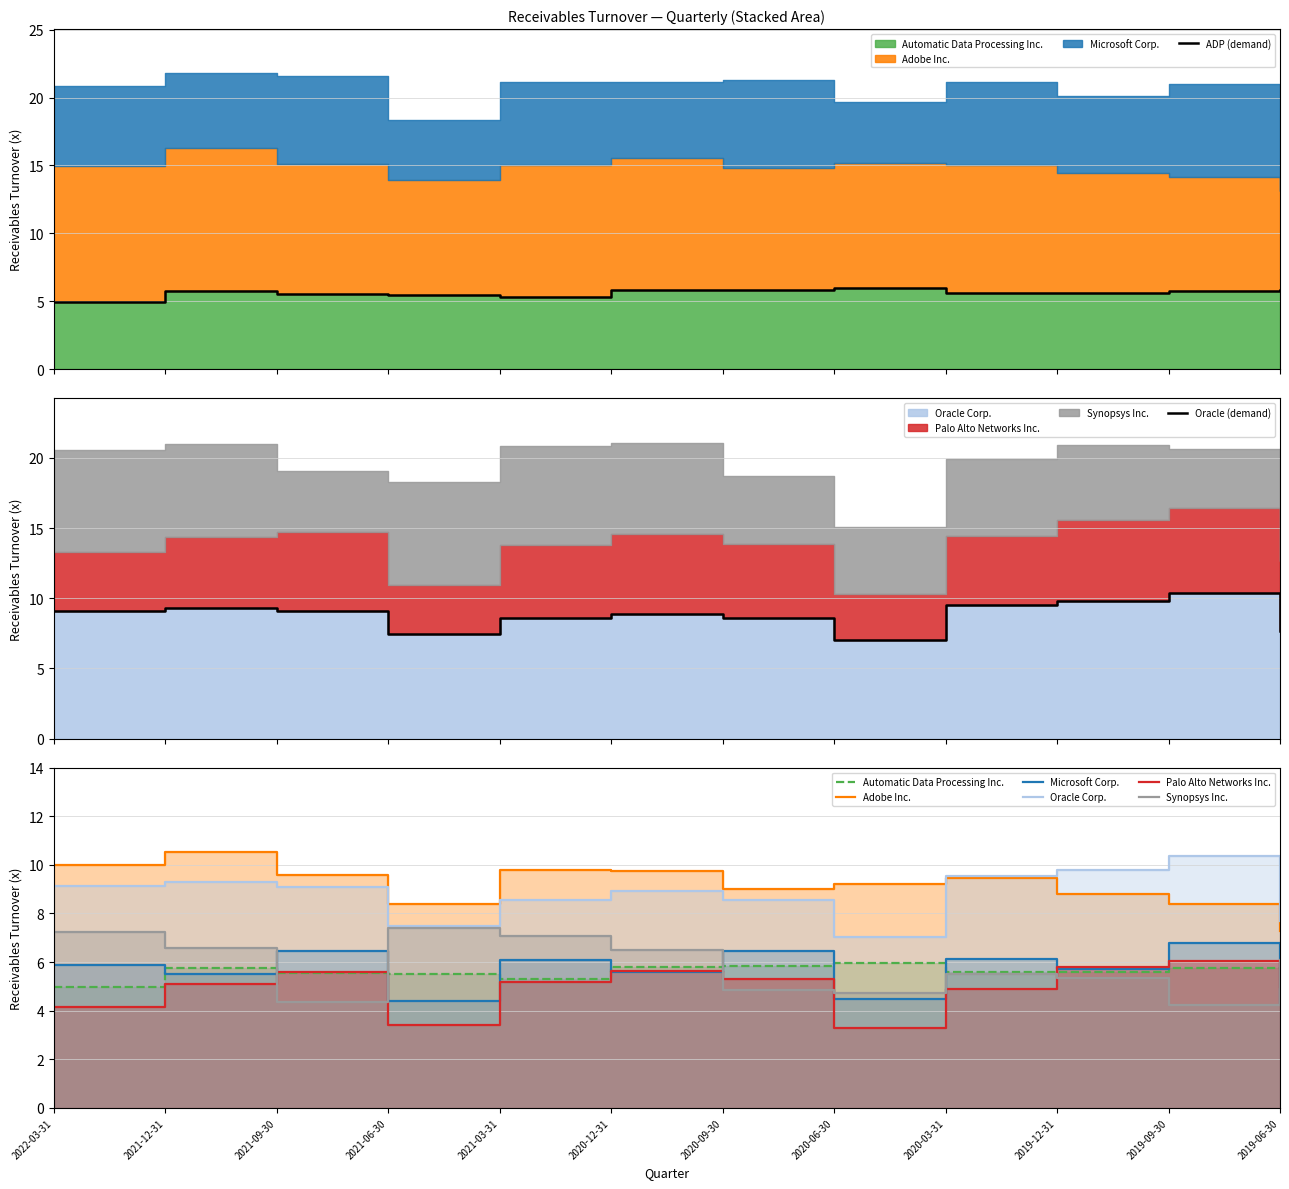

What position from the right is 2020-06-30?

5